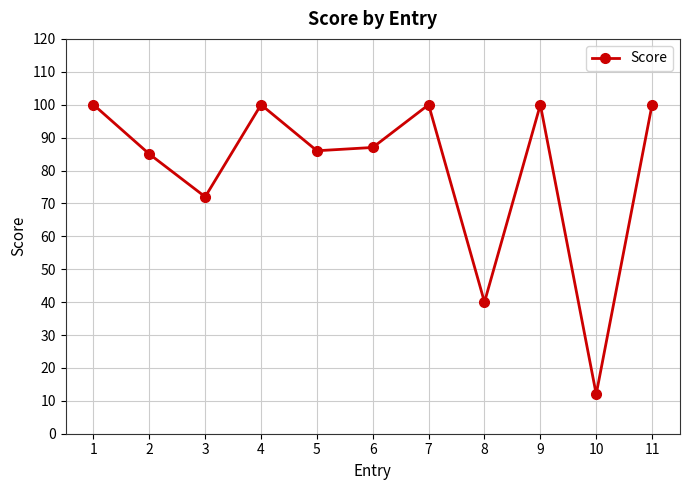

What is the value of the 3rd point from the left?

72